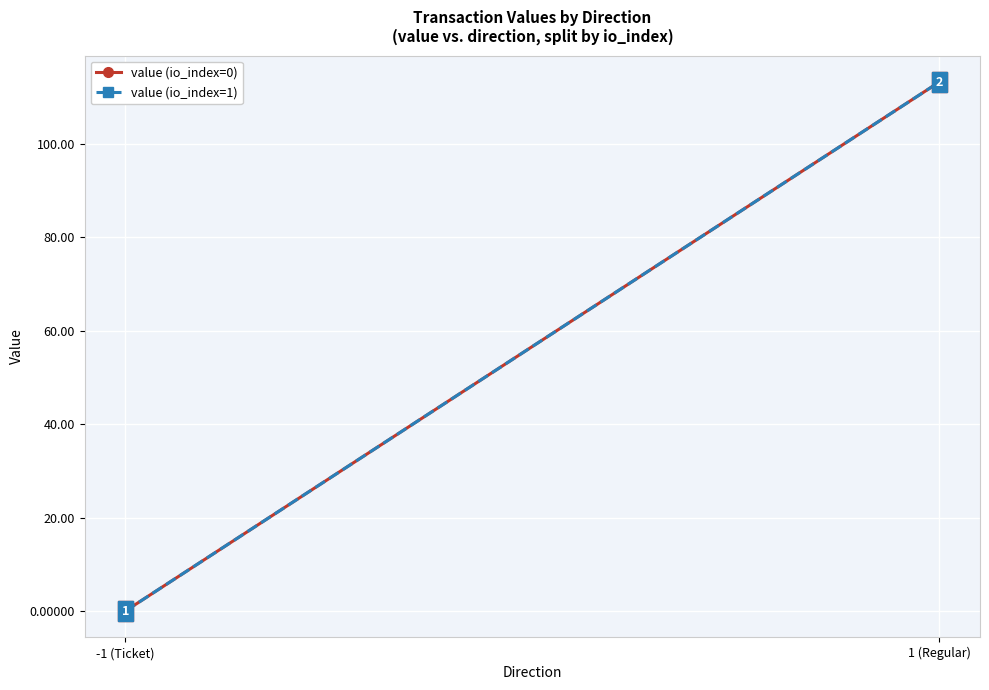

The value (io_index=0) series shows 0.1 at -1 (Ticket). True or false?

False